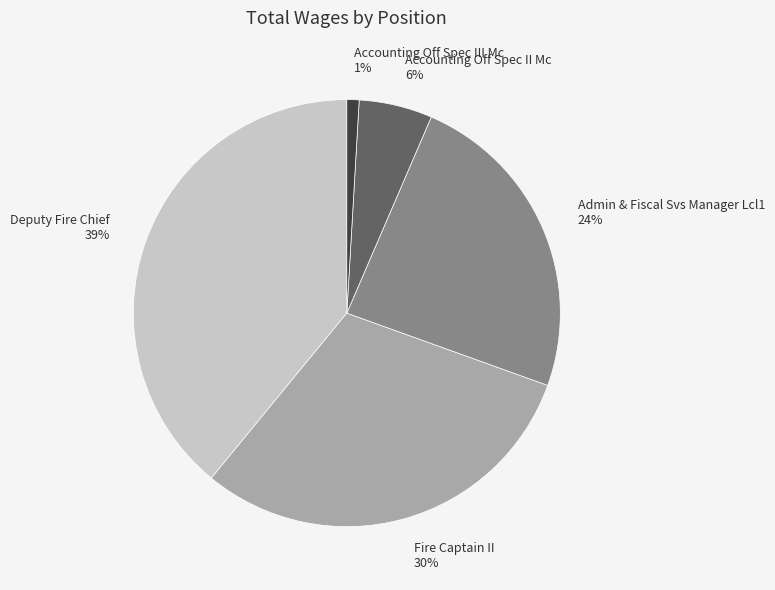

Is there any slice that represents more than half of the pie?

No